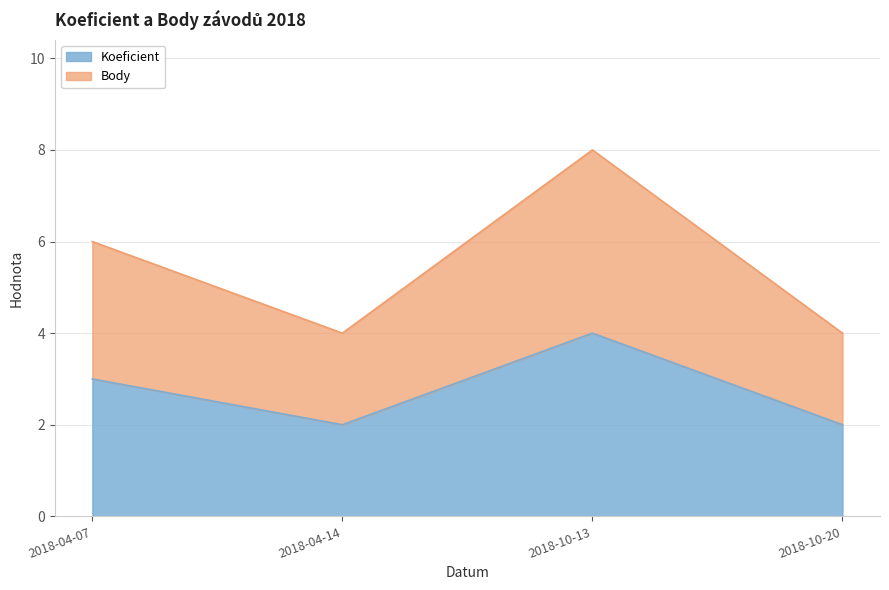

At which label does Body first exceed 6?

2018-10-13